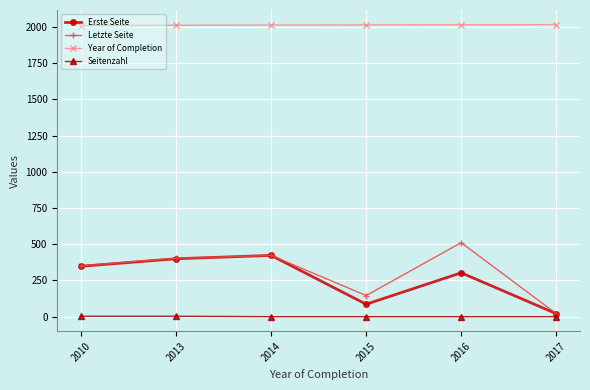

Which series changed the most between 2014 and 2015?

Erste Seite